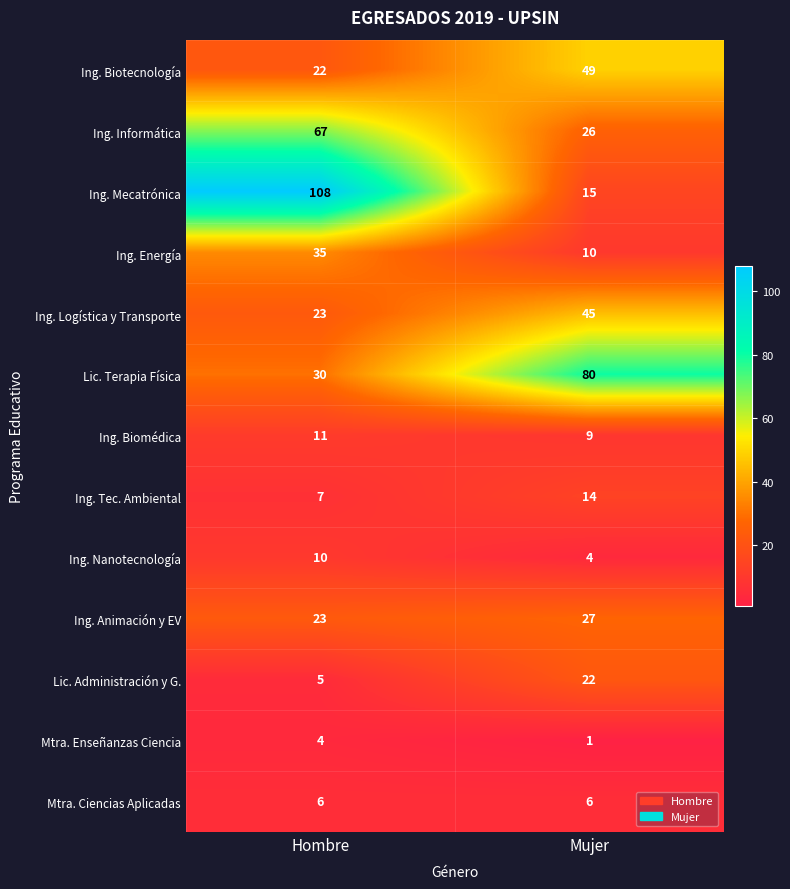

What is the difference between the highest and lowest values at Mujer?

79